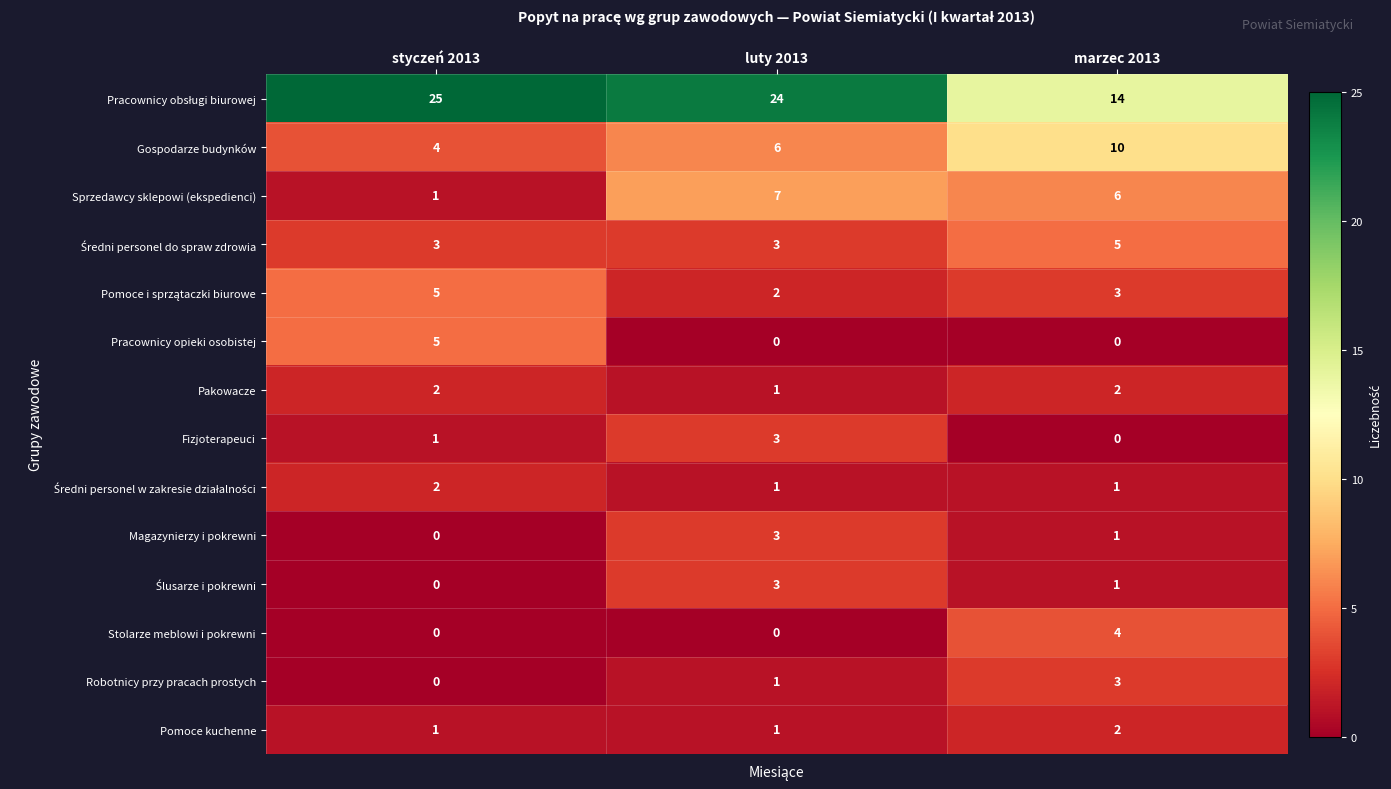

Is the value of Pakowacze at styczeń 2013 greater than the value of Gospodarze budynków at styczeń 2013?

No